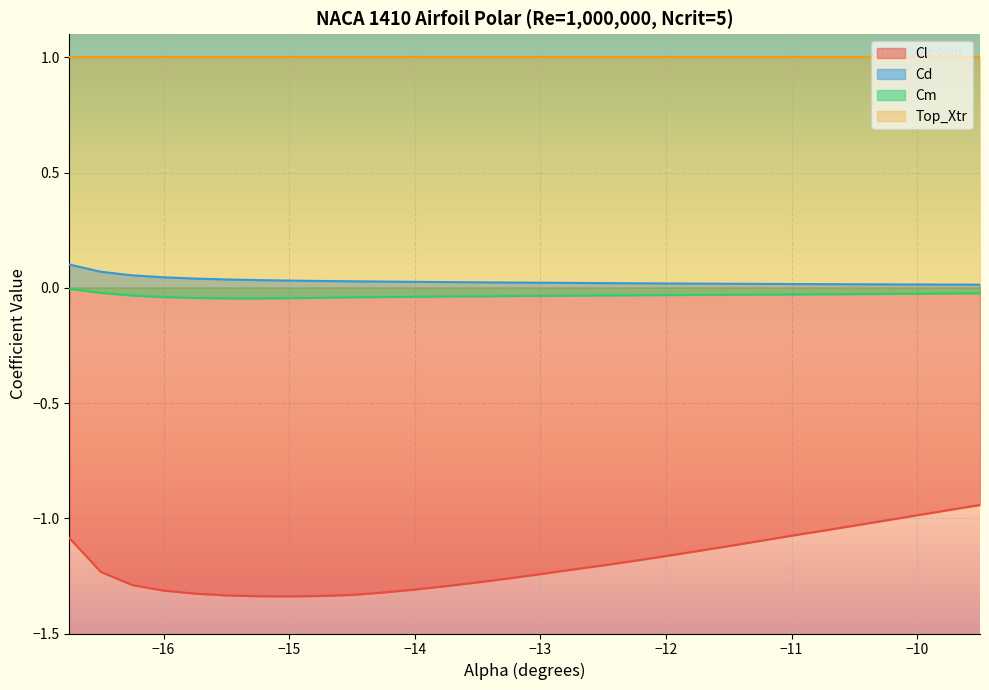

Which label corresponds to the largest value in the chart?

-16.75